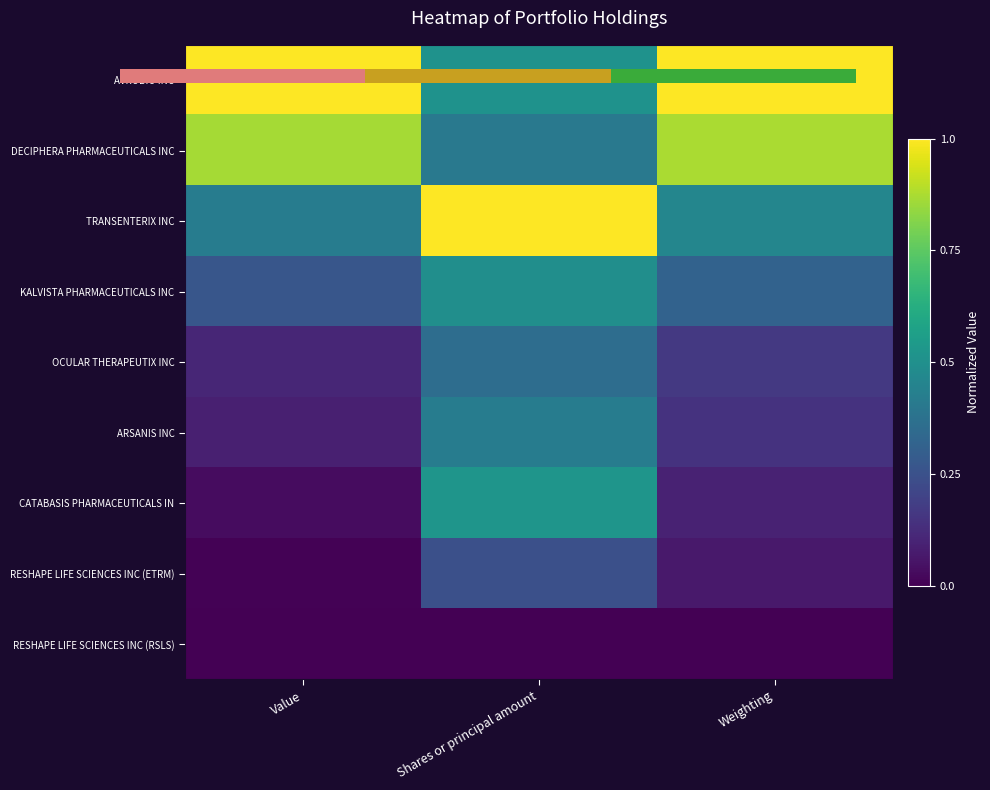

At which label does DECIPHERA PHARMACEUTICALS INC reach its minimum?

Shares or principal amount